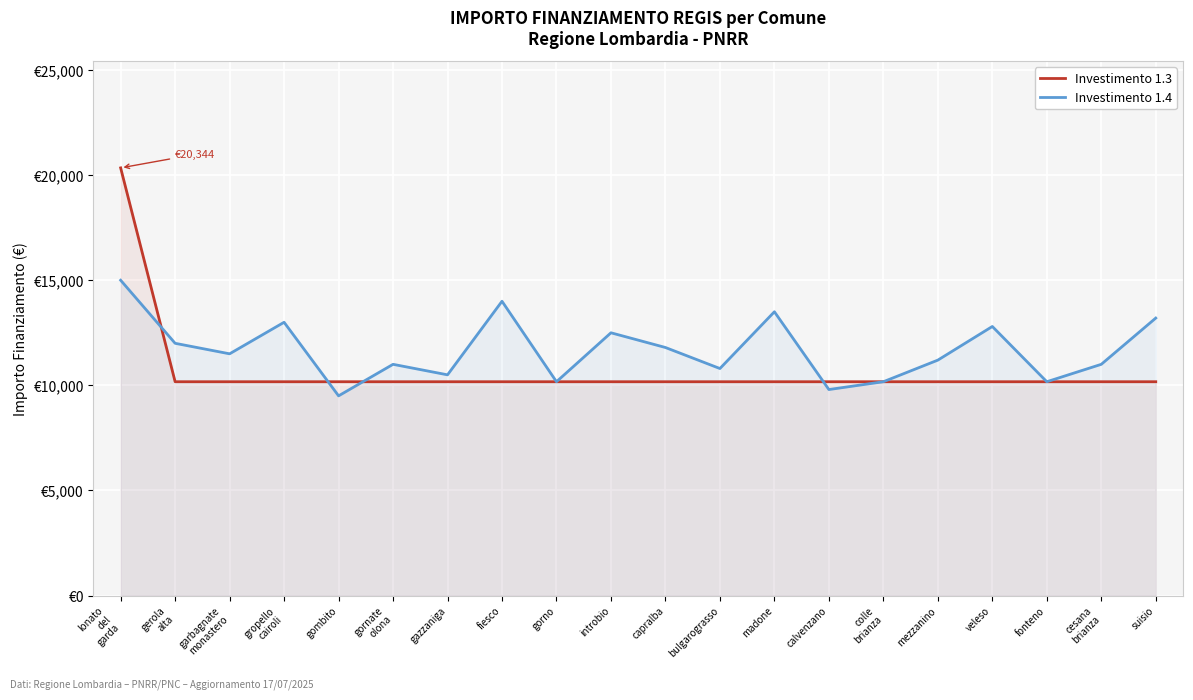

What is the difference between the Investimento 1.3 values at fonteno and lonato
del
garda?

10172